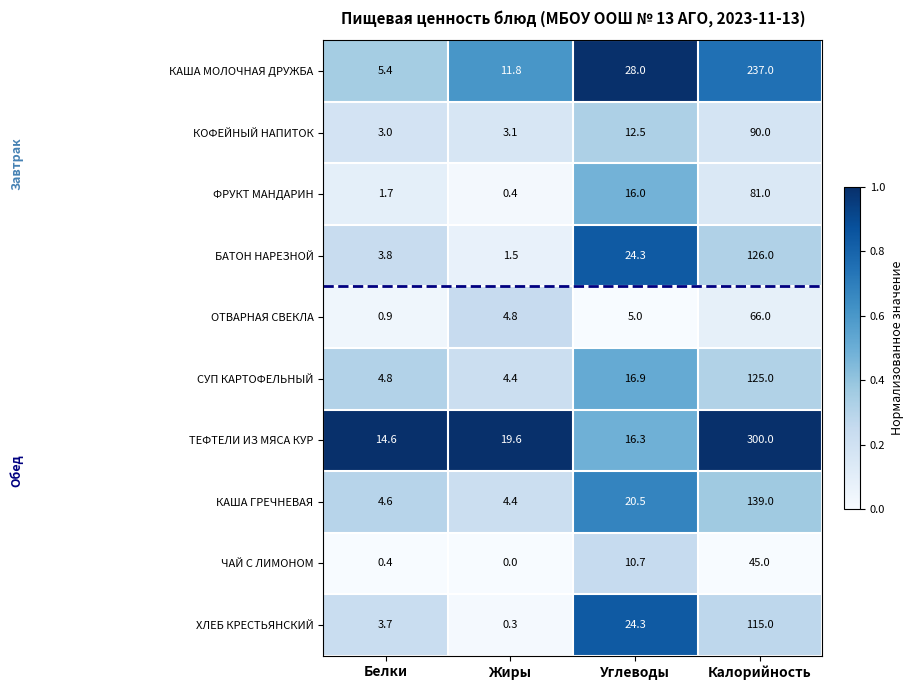

What is the sum of the ТЕФТЕЛИ ИЗ МЯСА КУР values at Калорийность and Белки?

314.6